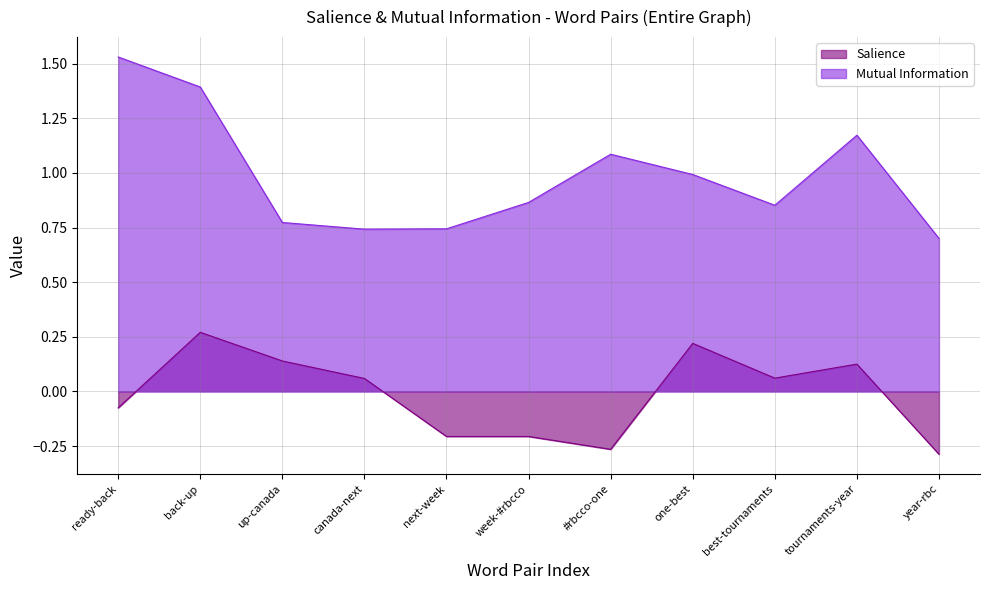

Rank the series by their average value, from lowest to highest.

Salience, Mutual Information